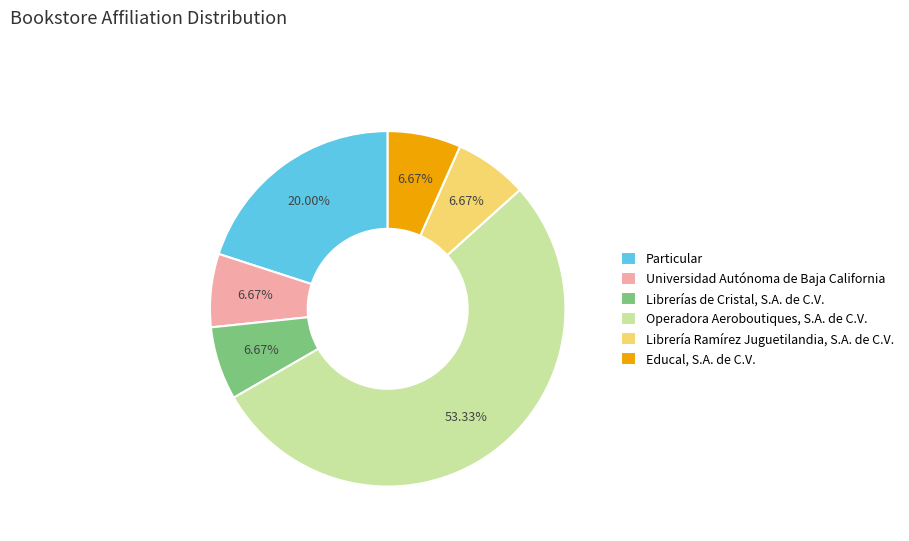

To the nearest percent, what is the difference between the Educal, S.A. de C.V. and Particular slice percentages?

13%